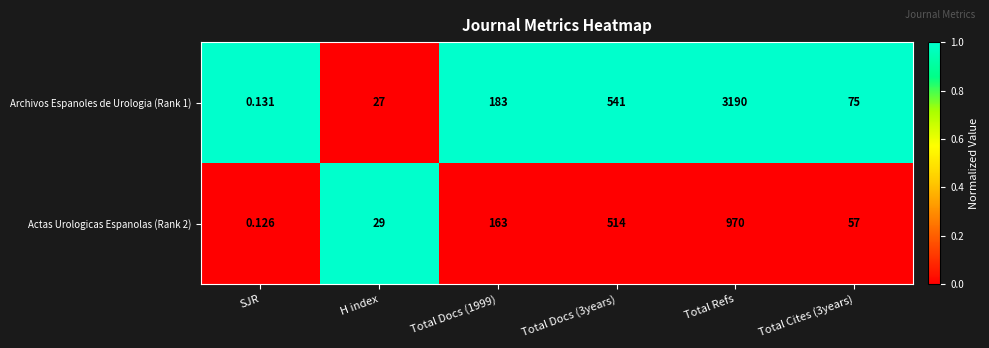

Rank the series at H index from highest to lowest value.

Actas Urologicas Espanolas (Rank 2), Archivos Espanoles de Urologia (Rank 1)